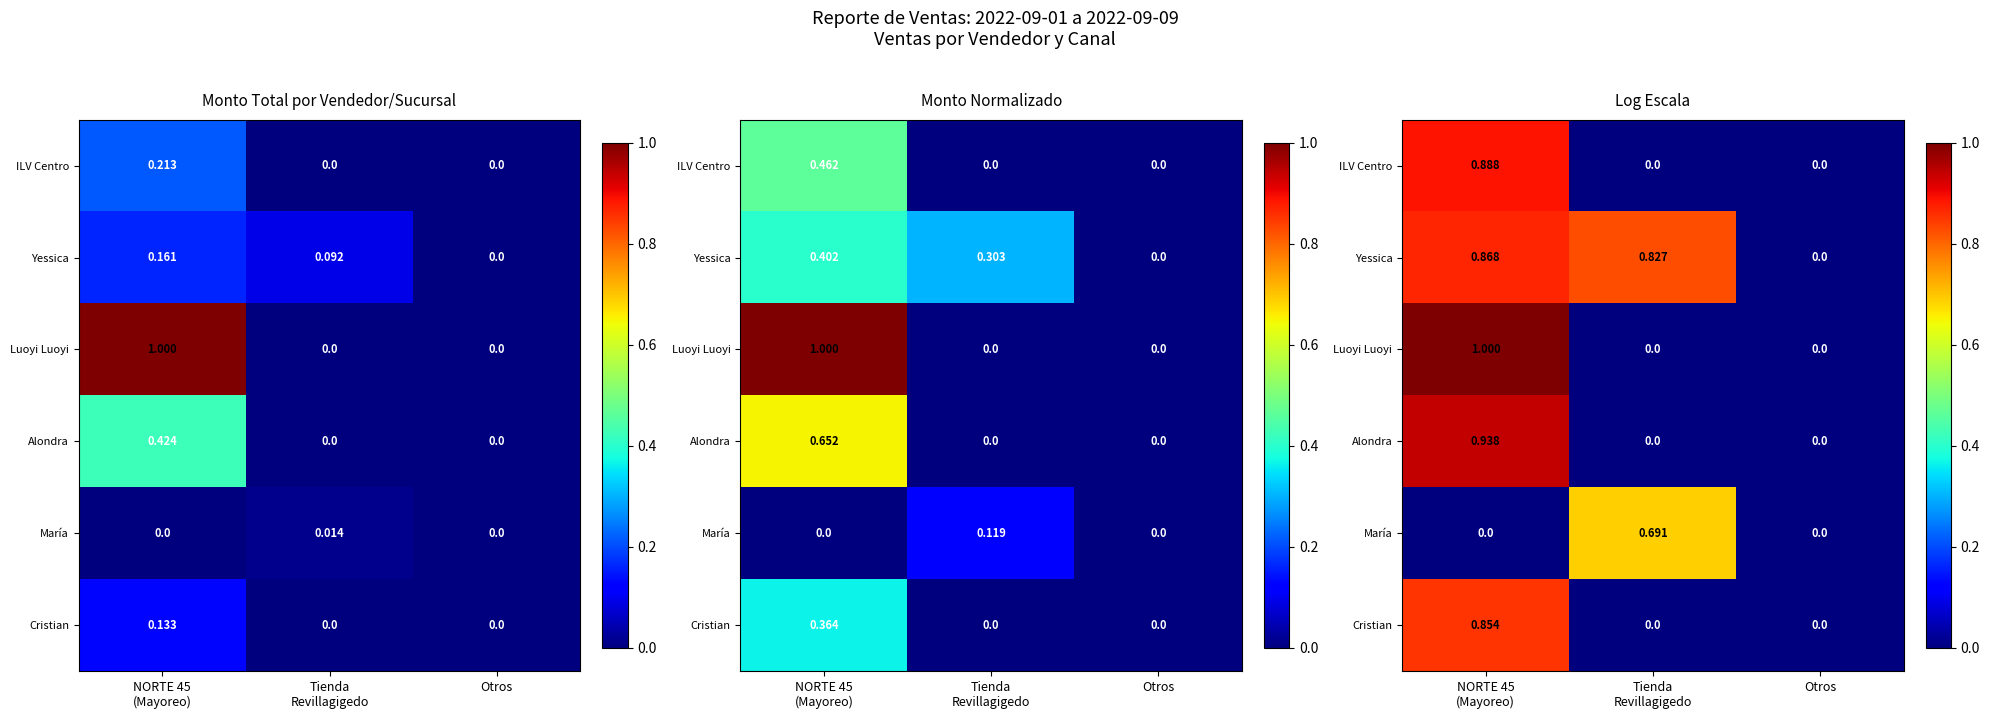

Which series has the largest range (max minus min)?

Luoyi Luoyi